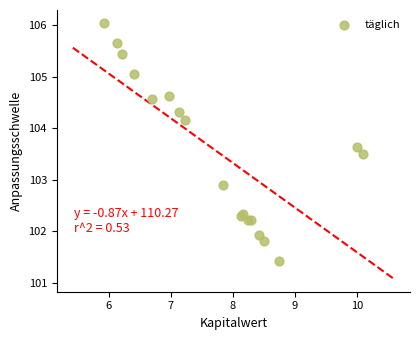

What Y value in the scatter plot is closest to 103?

102.9